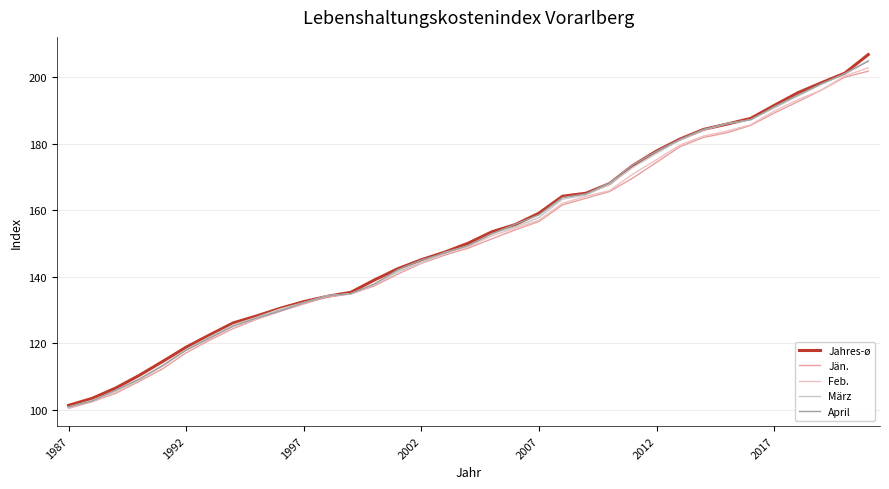

Which series has the widest spread of values?

Jahres-ø